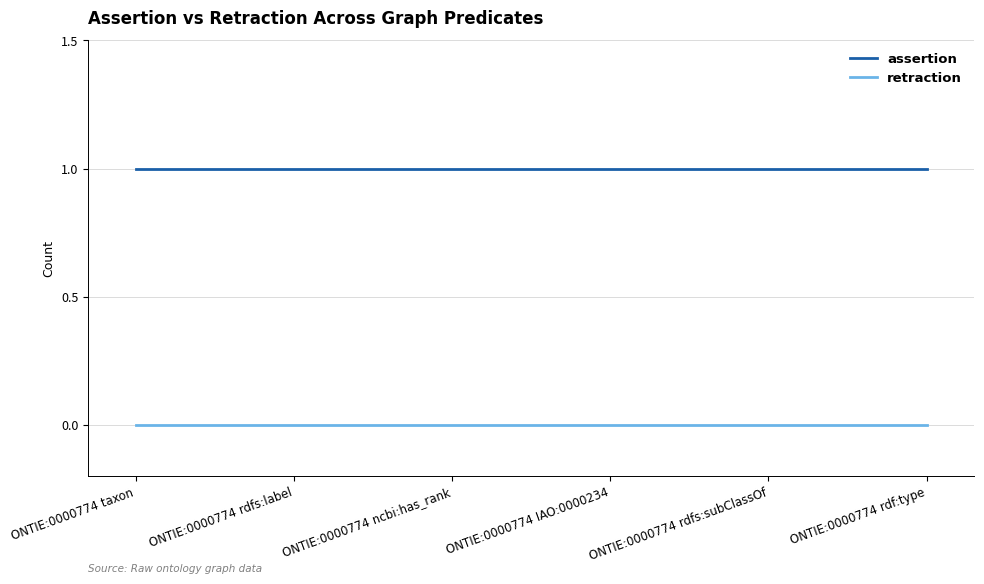

What position from the left is ONTIE:0000774 rdf:type?

6